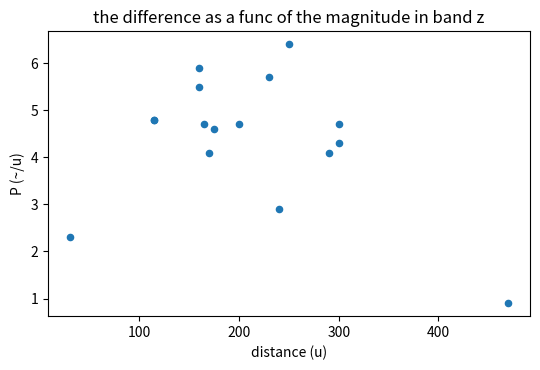

What Y value in the scatter plot is closest to 3?

2.9